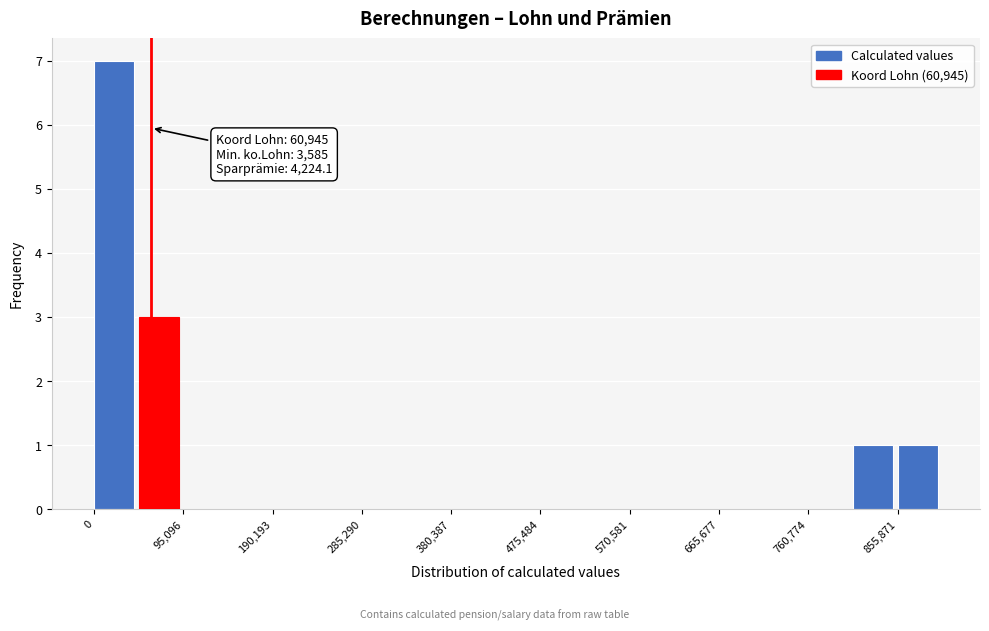

Which range on the x-axis has the tallest bar?

0 to 50000